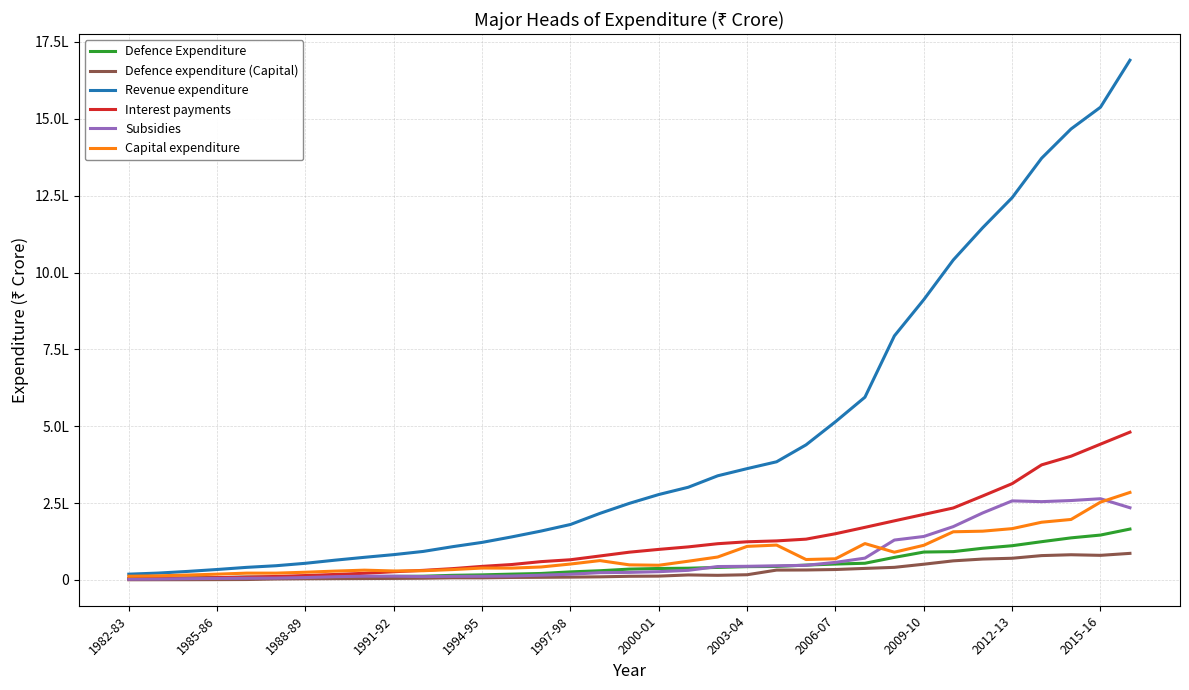

Which label corresponds to the smallest value in the chart?

1982-83